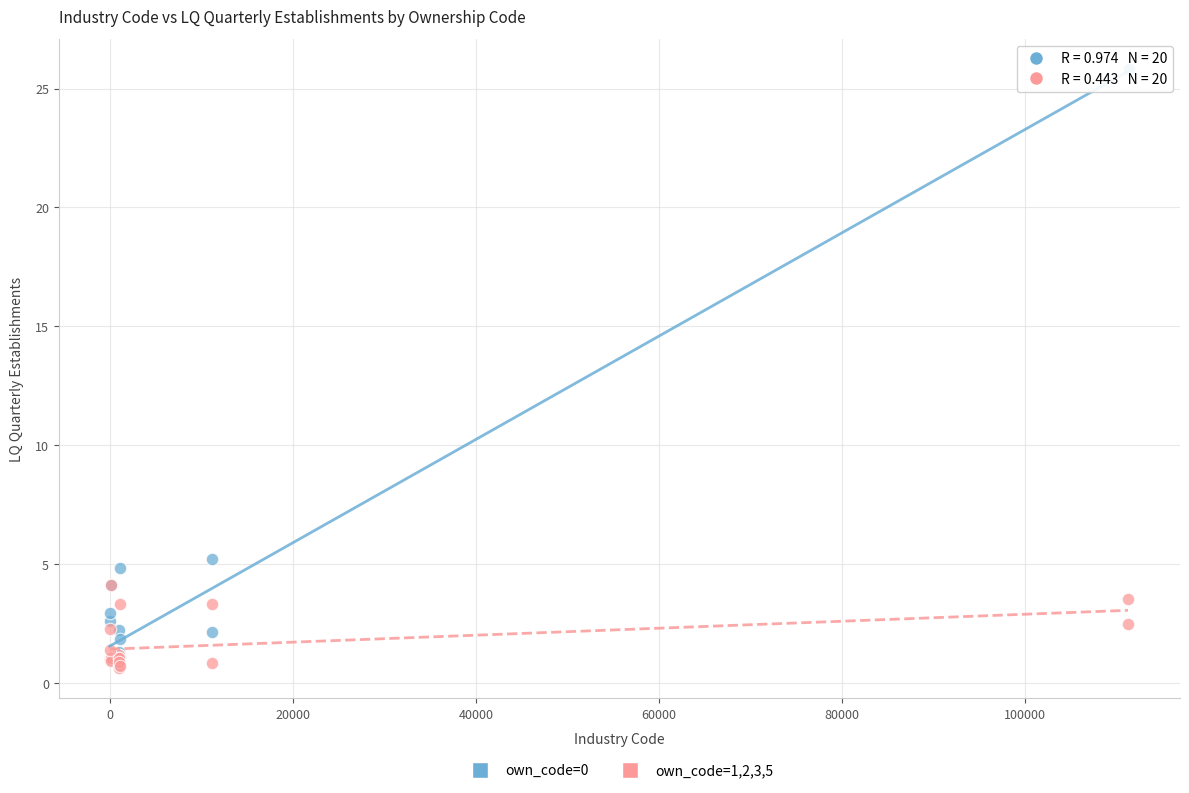

Which series reaches the maximum Y coordinate?

own_code=0